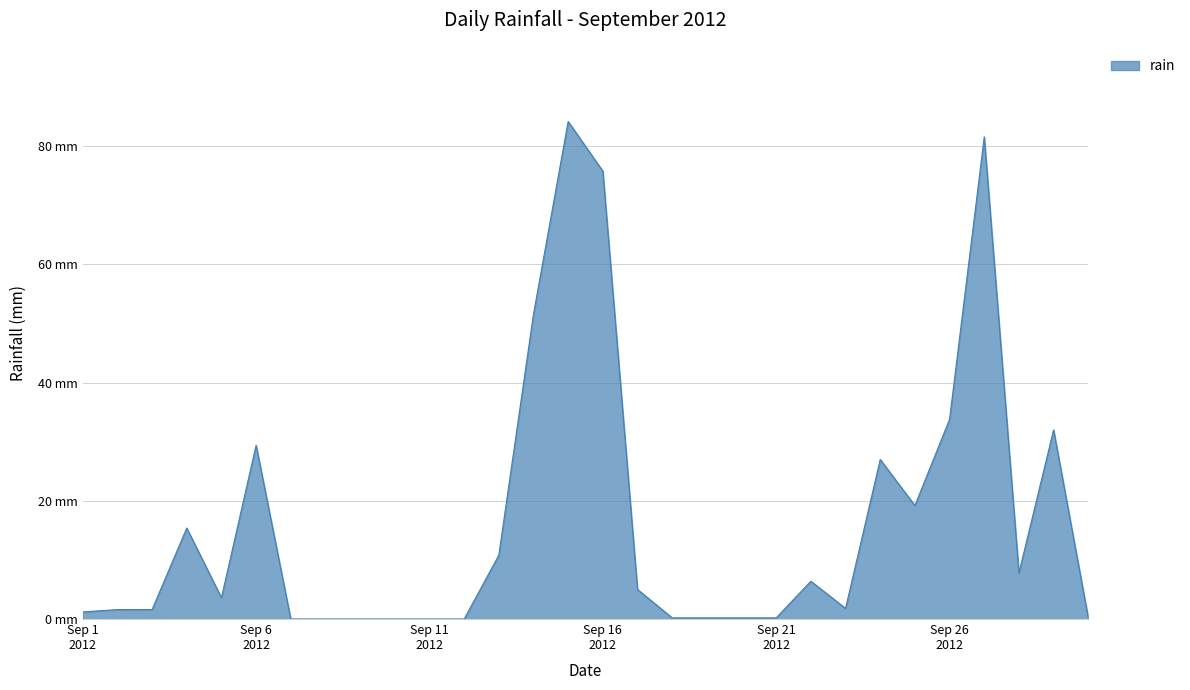

List the labels in order of value, largest first.

2012-09-15, 2012-09-27, 2012-09-16, 2012-09-14, 2012-09-26, 2012-09-29, 2012-09-06, 2012-09-24, 2012-09-25, 2012-09-04, 2012-09-13, 2012-09-28, 2012-09-22, 2012-09-17, 2012-09-05, 2012-09-23, 2012-09-02, 2012-09-03, 2012-09-01, 2012-09-18, 2012-09-19, 2012-09-20, 2012-09-21, 2012-09-30, 2012-09-07, 2012-09-08, 2012-09-09, 2012-09-10, 2012-09-11, 2012-09-12